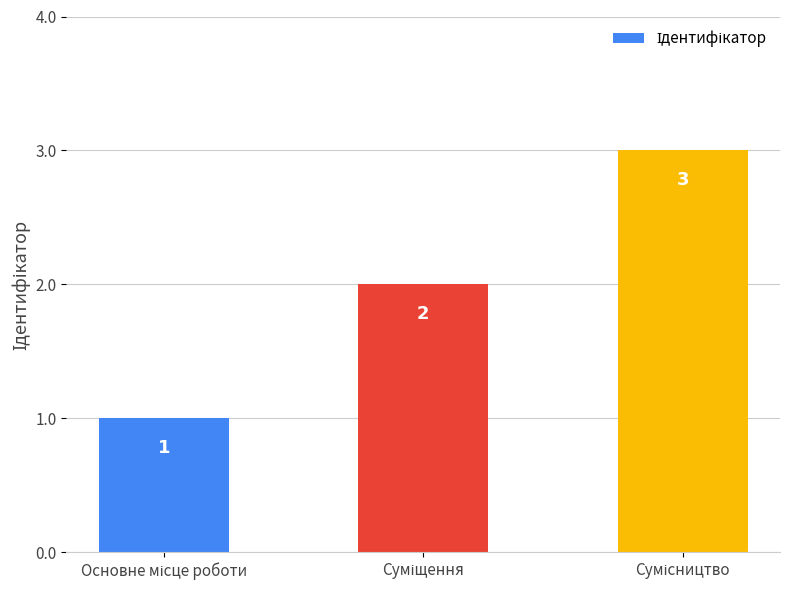

What is the difference between the maximum and minimum values?

2